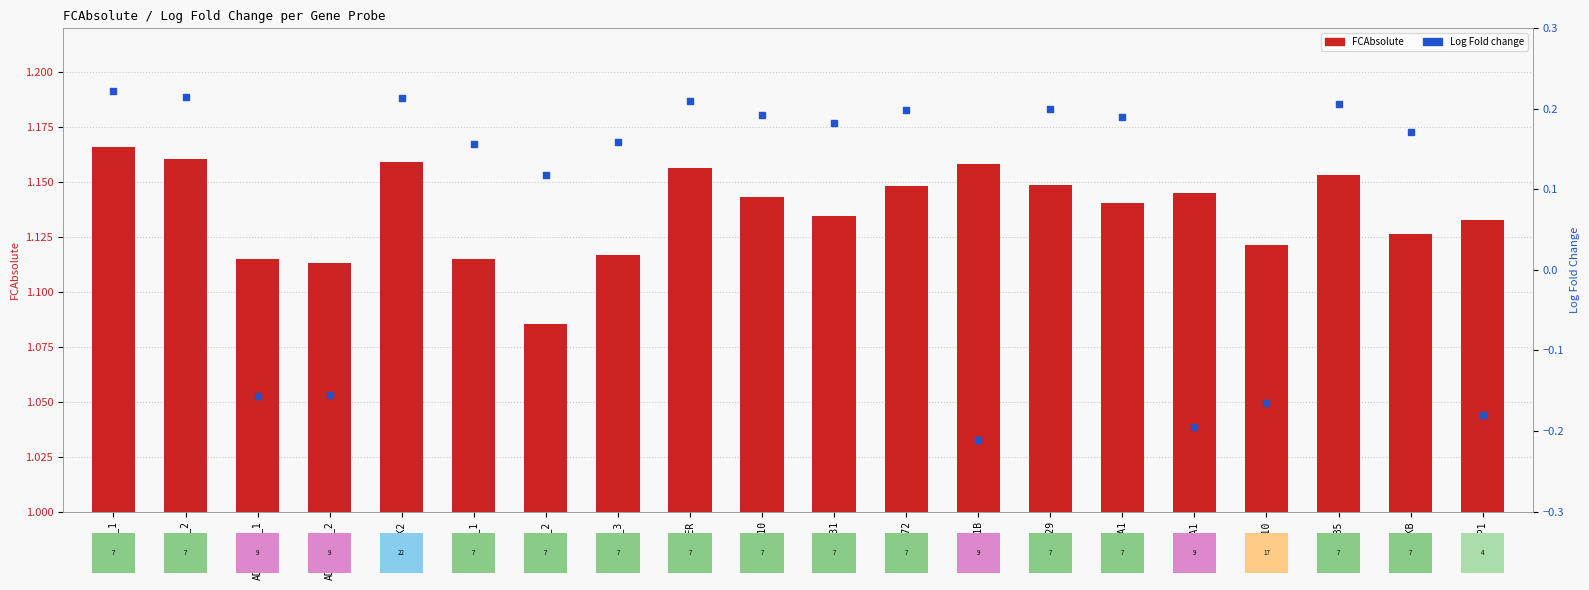

Which series has the largest Y range (max minus min)?

Log Fold change